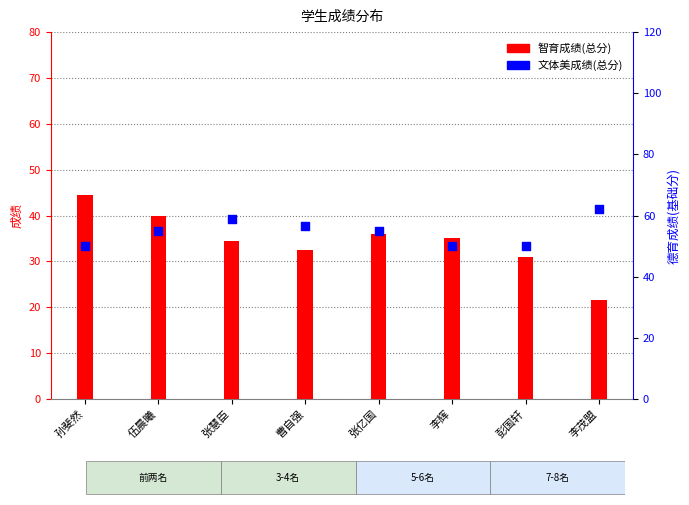

Which series has the widest spread of Y values?

智育成绩(总分)